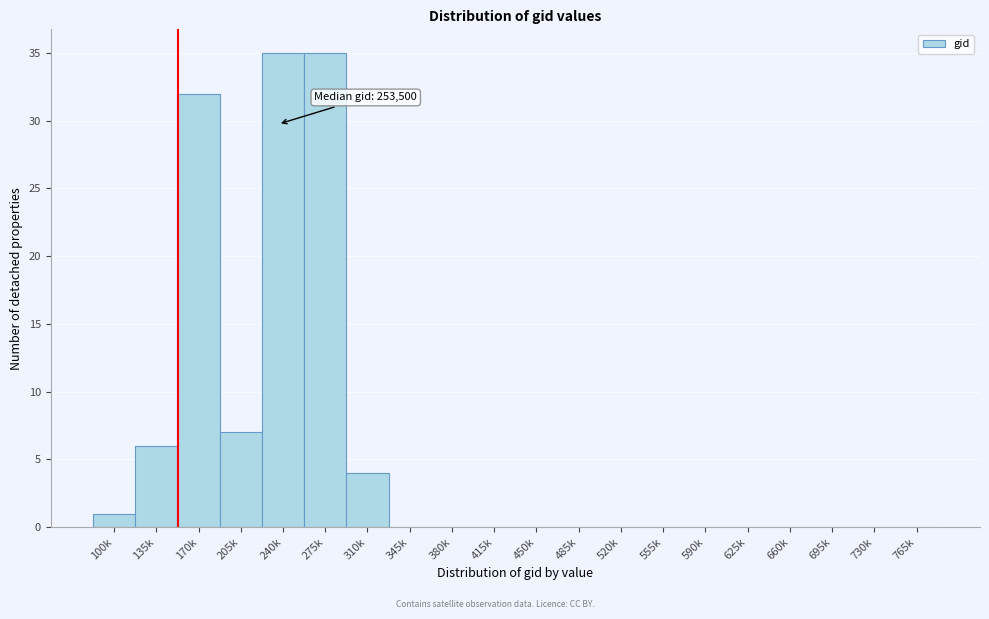

Reading right to left, list all the values displayed in this chart.

765k=0	730k=0	695k=0	660k=0	625k=0	590k=0	555k=0	520k=0	485k=0	450k=0	415k=0	380k=0	345k=0	310k=4	275k=35	240k=35	205k=7	170k=32	135k=6	100k=1